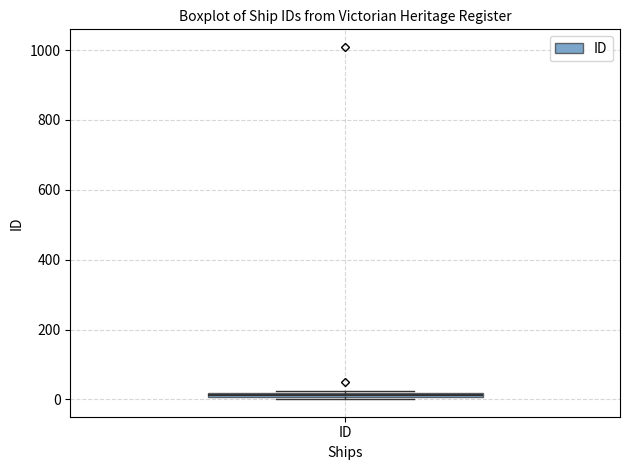

Where is the lower edge of the box for ID on the y-axis? The values are not printed on the chart, so give them approximately, as read against the axis.

0